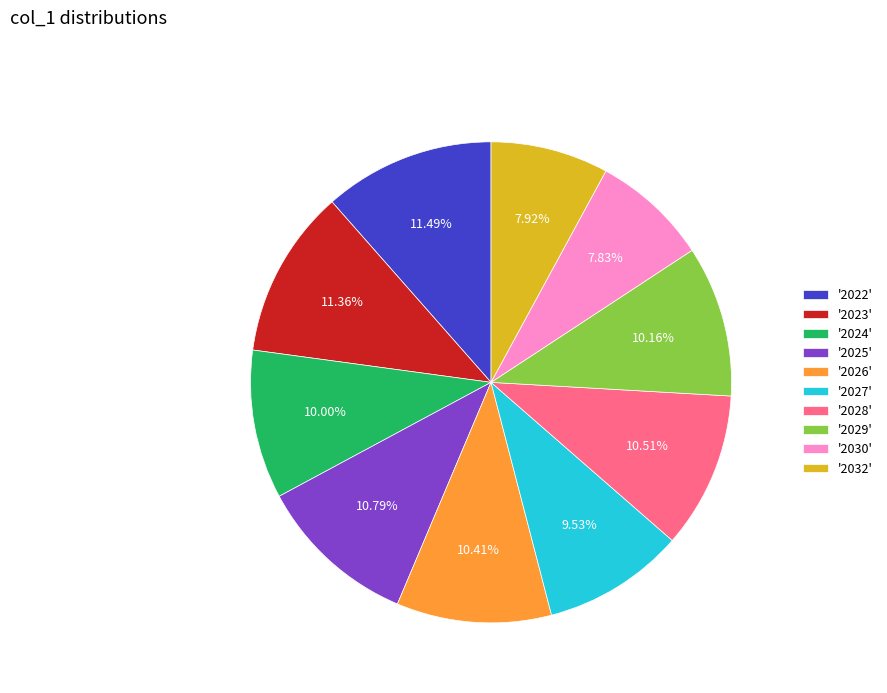

Is the sum of '2026' and '2027' greater than half?

No